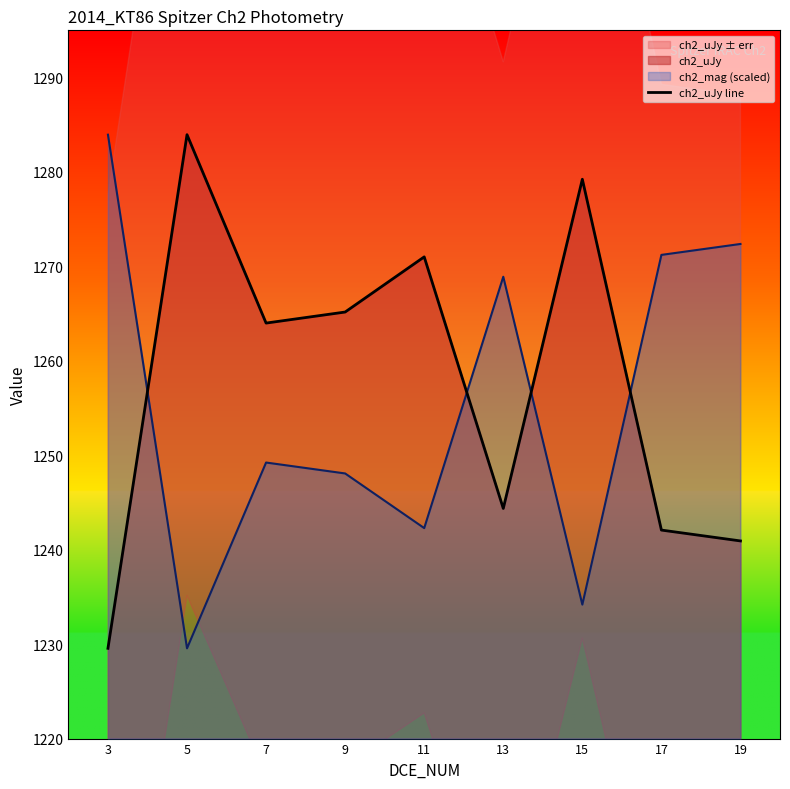

Does the chart have visible grid lines?

No